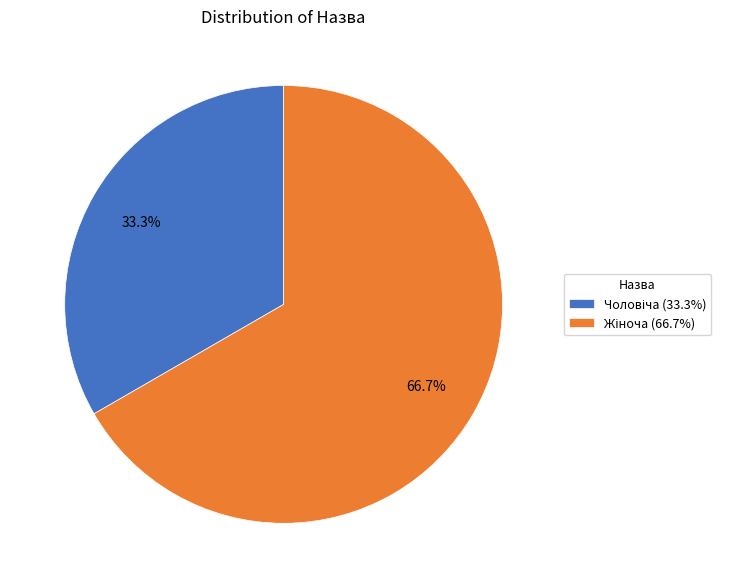

Is there a majority slice in this chart?

Yes